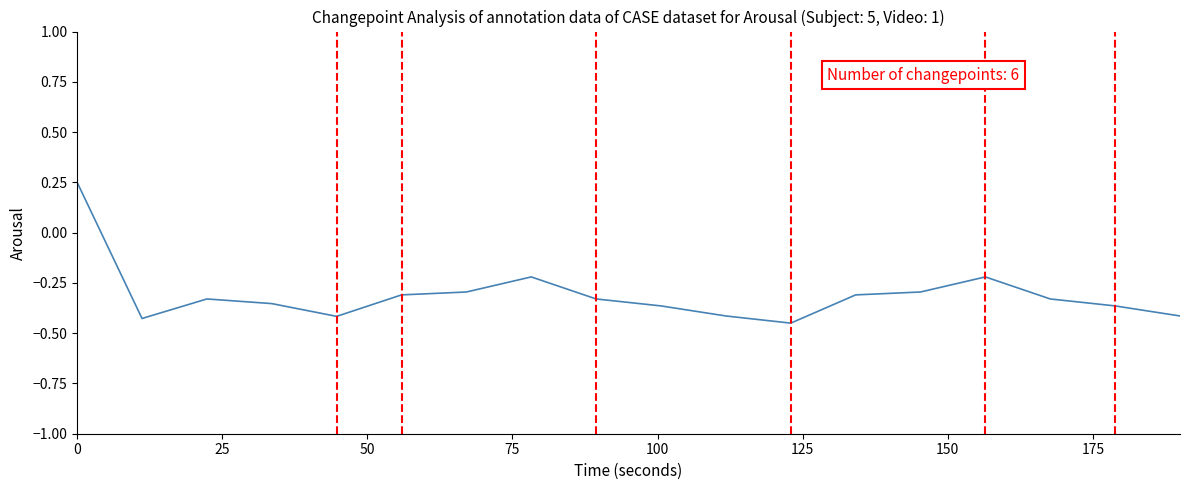

What is the difference between the maximum and minimum values?

0.7